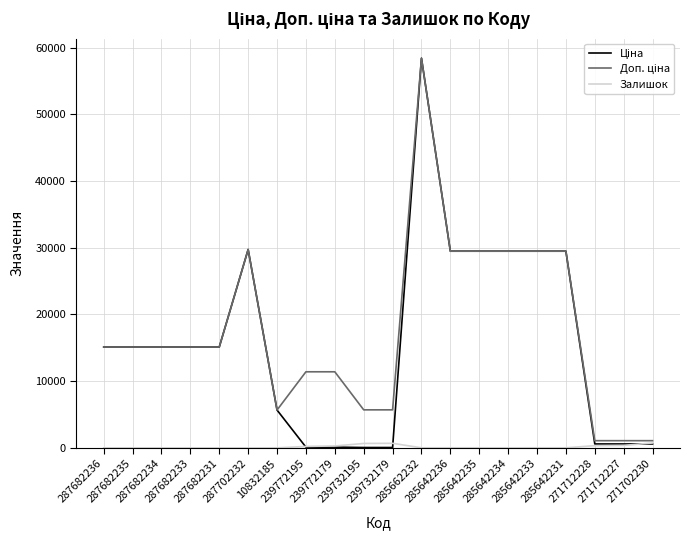

Does the chart have visible grid lines?

Yes